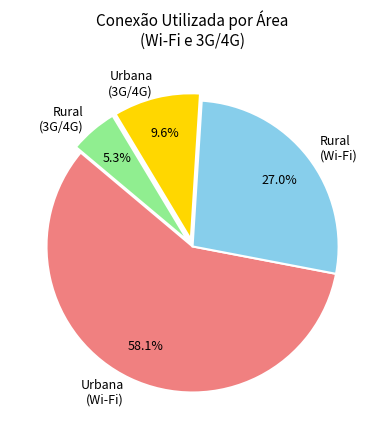

To the nearest percent, what portion does Urbana (3G/4G) represent?

10%